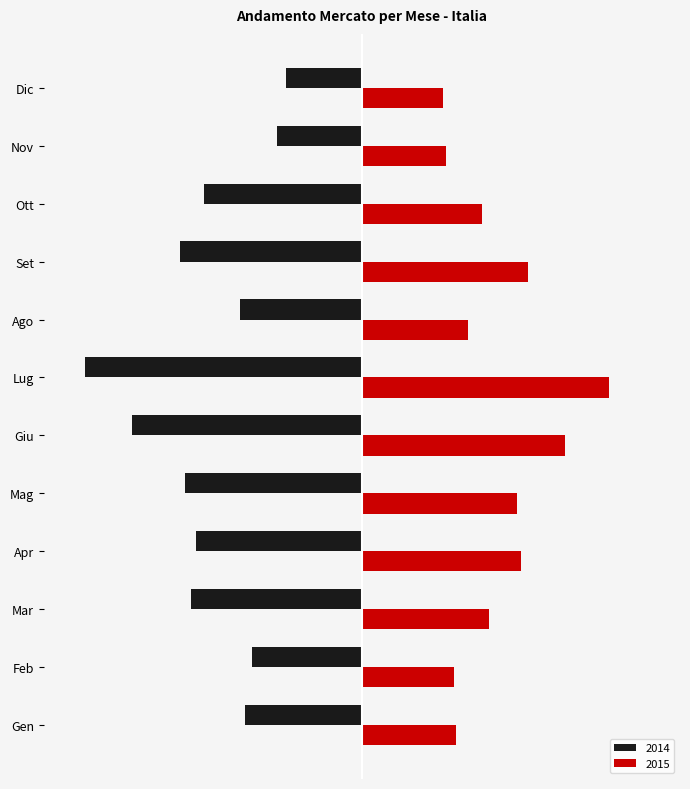

What are all the series names shown in the legend?

2014, 2015